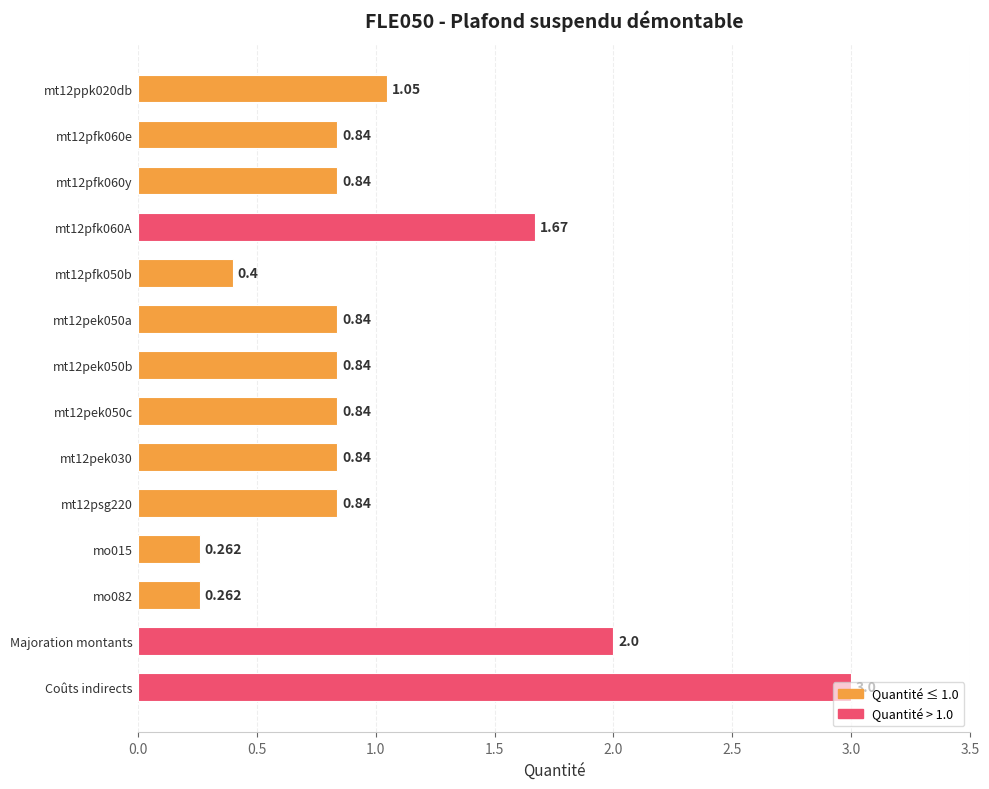

Which category has the highest value across all series?

Coûts indirects